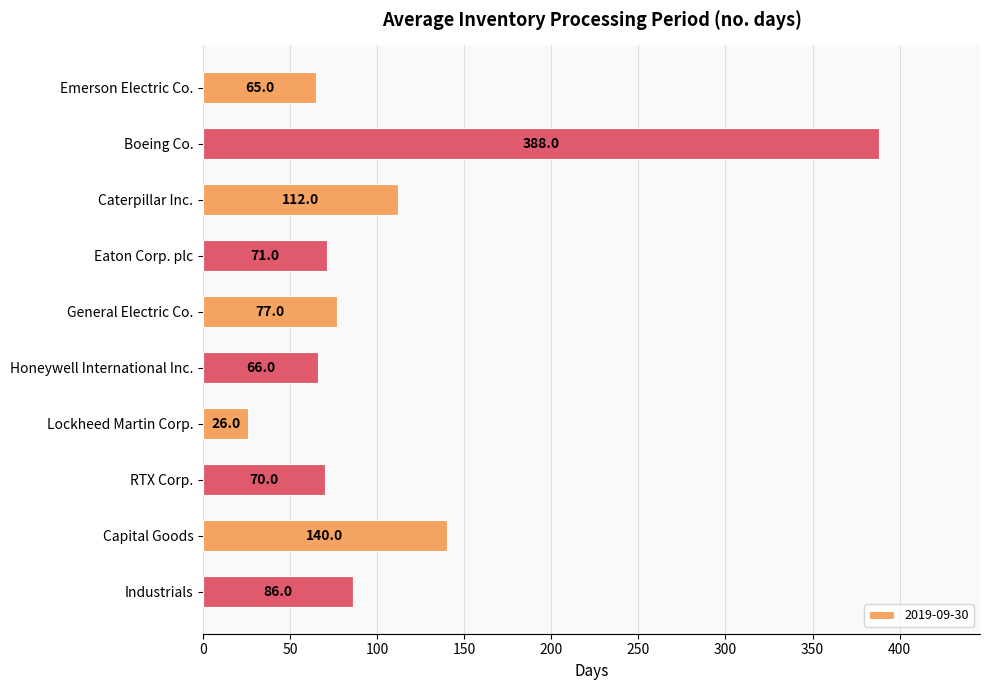

What is the ratio of the value at Caterpillar Inc. to the value at Honeywell International Inc.?

1.7